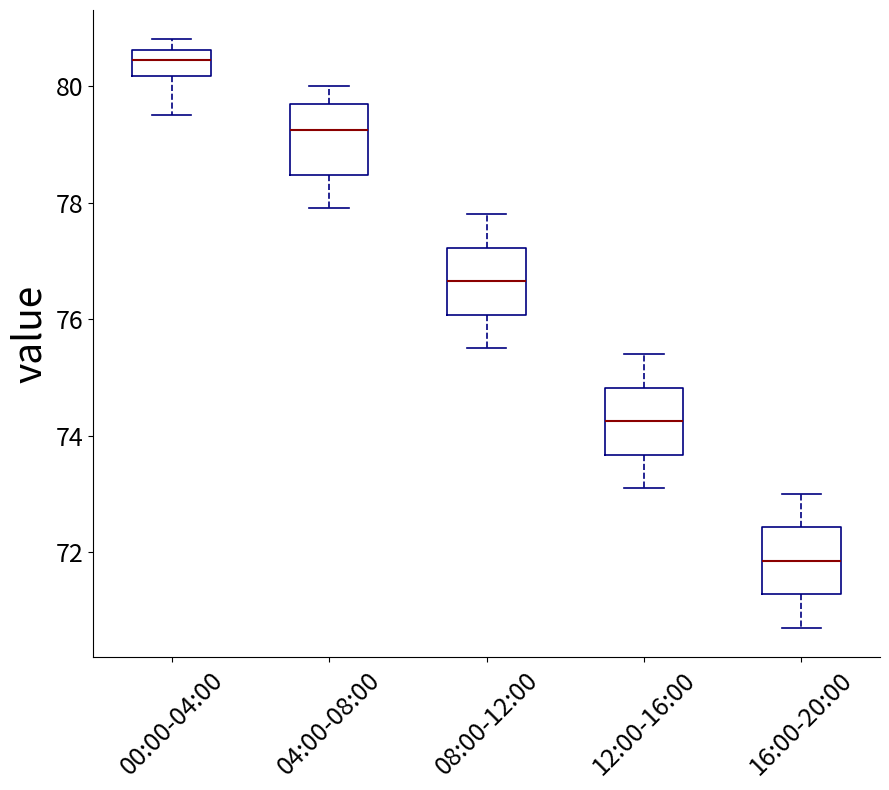

Reading left to right, transcribe this box plot: for each box, give where its median line is, the range the box spans, and where its two whiskers end, as read against the y-axis. The values are not printed on the chart, so give them approximately, as read against the axis.

00:00-04:00: median 80.4, box 80.2 to 80.6, whiskers 79.6 to 80.8
04:00-08:00: median 79.2, box 78.4 to 79.8, whiskers 78.0 to 80.0
08:00-12:00: median 76.6, box 76.0 to 77.2, whiskers 75.6 to 77.8
12:00-16:00: median 74.2, box 73.6 to 74.8, whiskers 73.2 to 75.4
16:00-20:00: median 71.8, box 71.2 to 72.4, whiskers 70.8 to 73.0